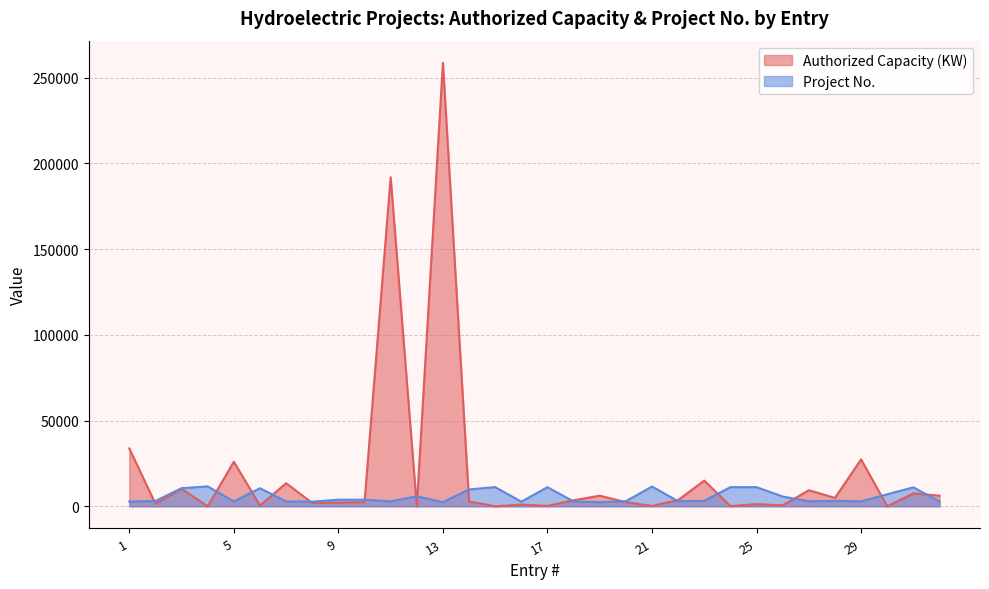

Is it true that Authorized Capacity (KW) equals 258726 at 13?

True